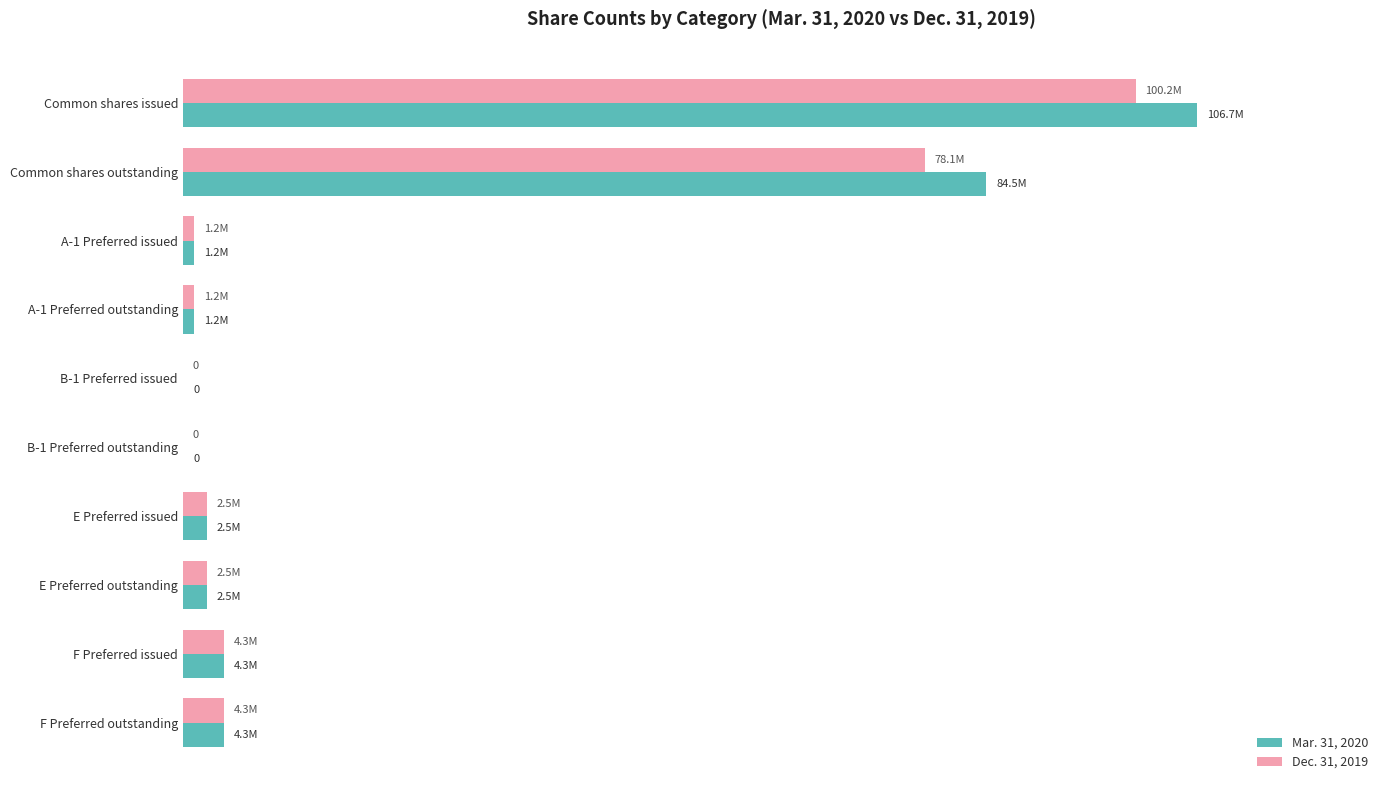

What are all the series names shown in the legend?

Mar. 31, 2020, Dec. 31, 2019